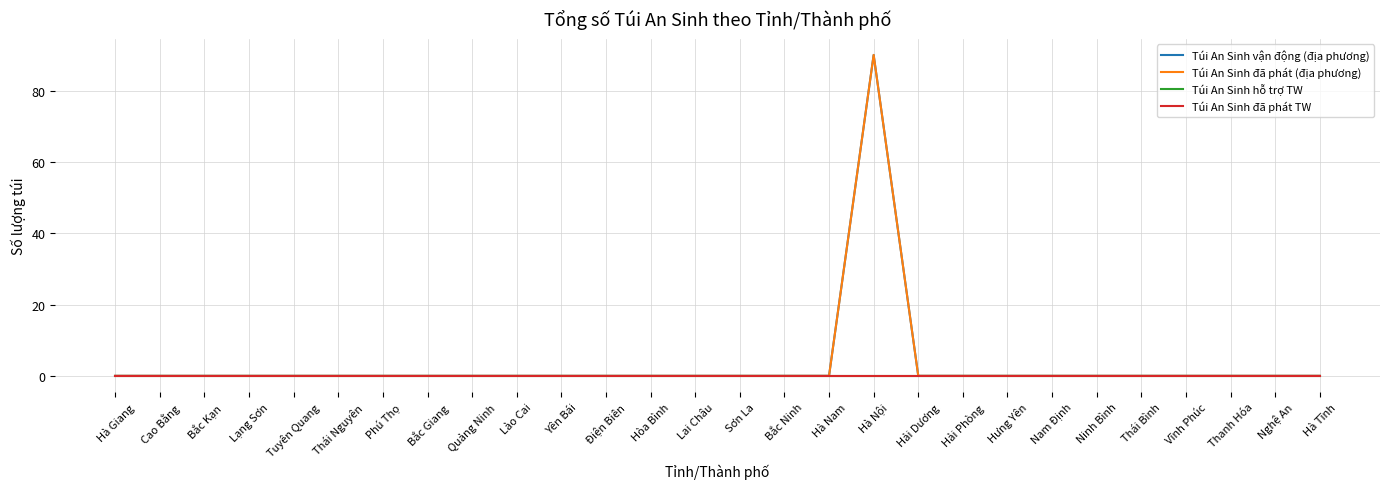

True or false: Túi An Sinh hỗ trợ TW and Túi An Sinh vận động (địa phương) intersect in this chart.

False